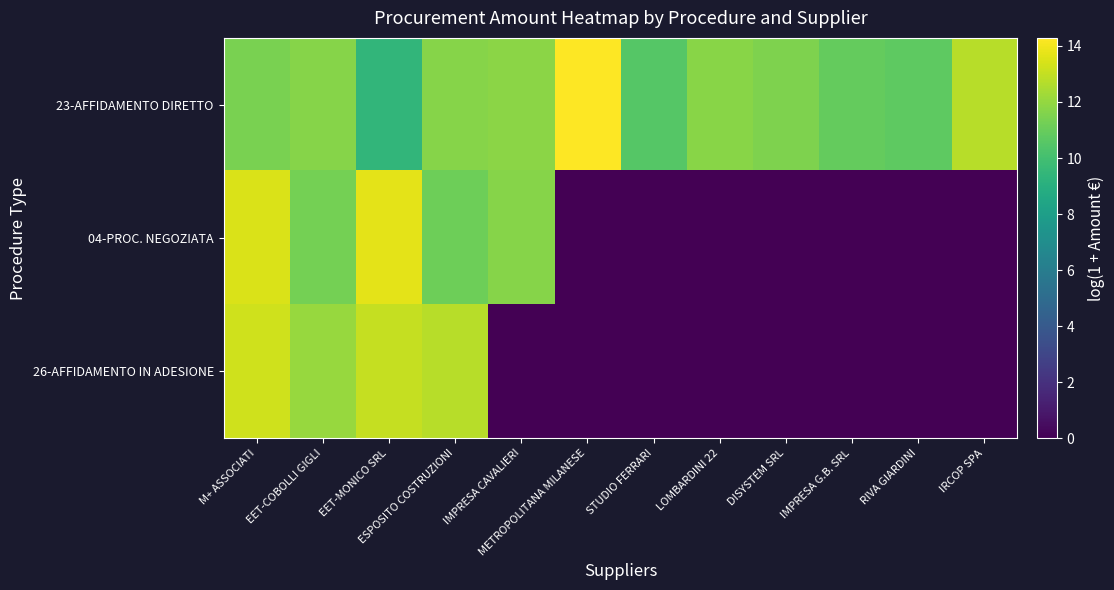

Reading left to right, transcribe all the data shown in this chart.

23-AFFIDAMENTO DIRETTO: M+ ASSOCIATI=11.4	EET-COBOLLI GIGLI=11.7	EET-MONICO SRL=9.4	ESPOSITO COSTRUZIONI=11.7	IMPRESA CAVALIERI=11.8	METROPOLITANA MILANESE=14.3	STUDIO FERRARI=10.5	LOMBARDINI 22=11.8	DISYSTEM SRL=11.6	IMPRESA G.B. SRL=10.9	RIVA GIARDINI=10.7	IRCOP SPA=12.8
04-PROC. NEGOZIATA: M+ ASSOCIATI=13.5	EET-COBOLLI GIGLI=11.3	EET-MONICO SRL=13.7	ESPOSITO COSTRUZIONI=11.1	IMPRESA CAVALIERI=11.7	METROPOLITANA MILANESE=0.0	STUDIO FERRARI=0.0	LOMBARDINI 22=0.0	DISYSTEM SRL=0.0	IMPRESA G.B. SRL=0.0	RIVA GIARDINI=0.0	IRCOP SPA=0.0
26-AFFIDAMENTO IN ADESIONE: M+ ASSOCIATI=13.3	EET-COBOLLI GIGLI=12.1	EET-MONICO SRL=13.0	ESPOSITO COSTRUZIONI=12.8	IMPRESA CAVALIERI=0.0	METROPOLITANA MILANESE=0.0	STUDIO FERRARI=0.0	LOMBARDINI 22=0.0	DISYSTEM SRL=0.0	IMPRESA G.B. SRL=0.0	RIVA GIARDINI=0.0	IRCOP SPA=0.0